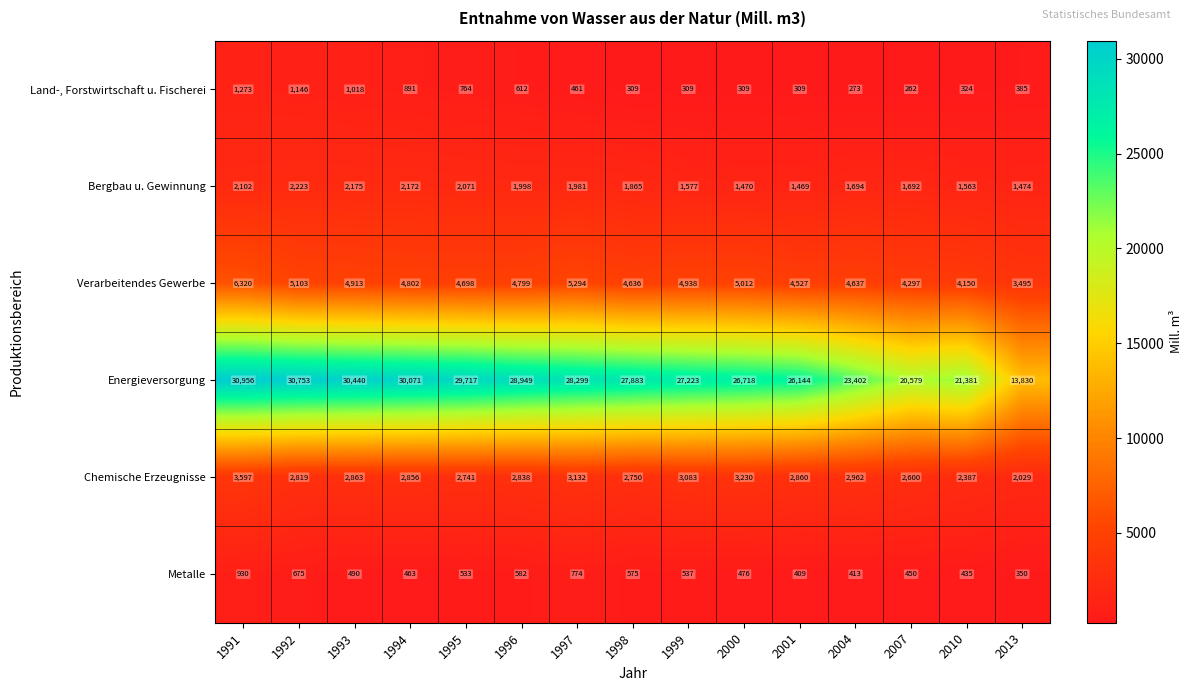

What is the minimum value shown in the chart?

262